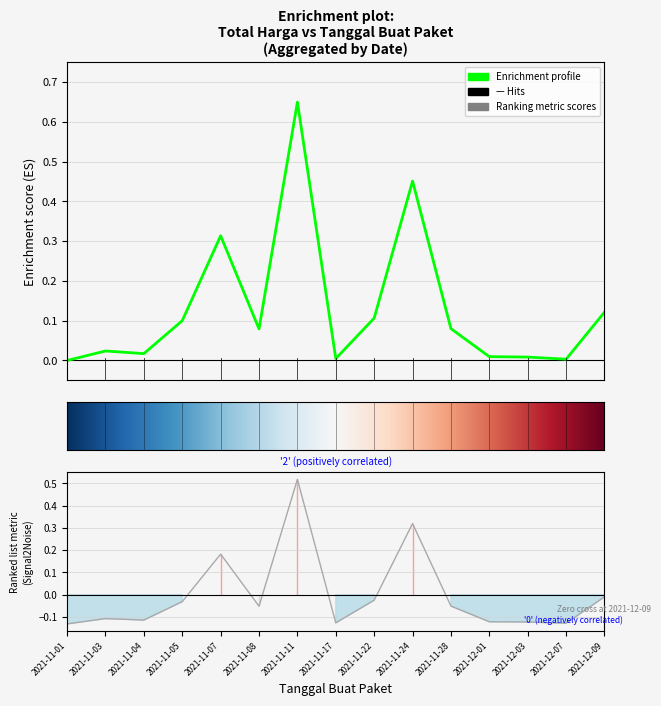

What position from the left is 2021-12-09?

15